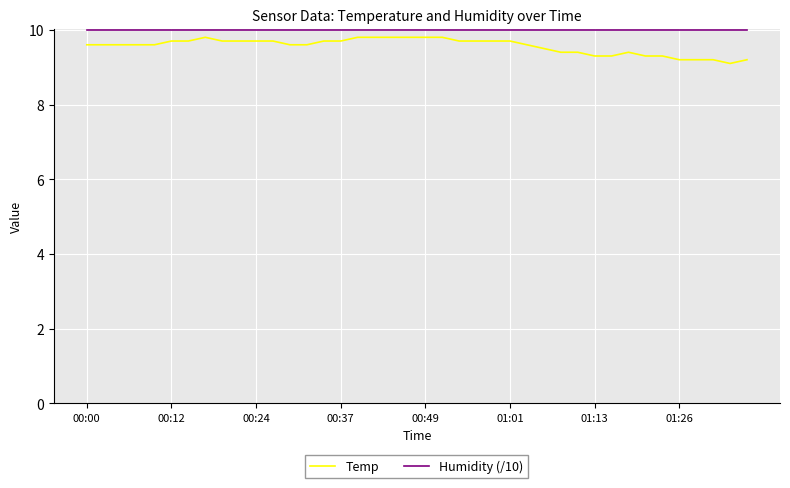

List the series in order of their overall mean, highest first.

Humidity (/10), Temp